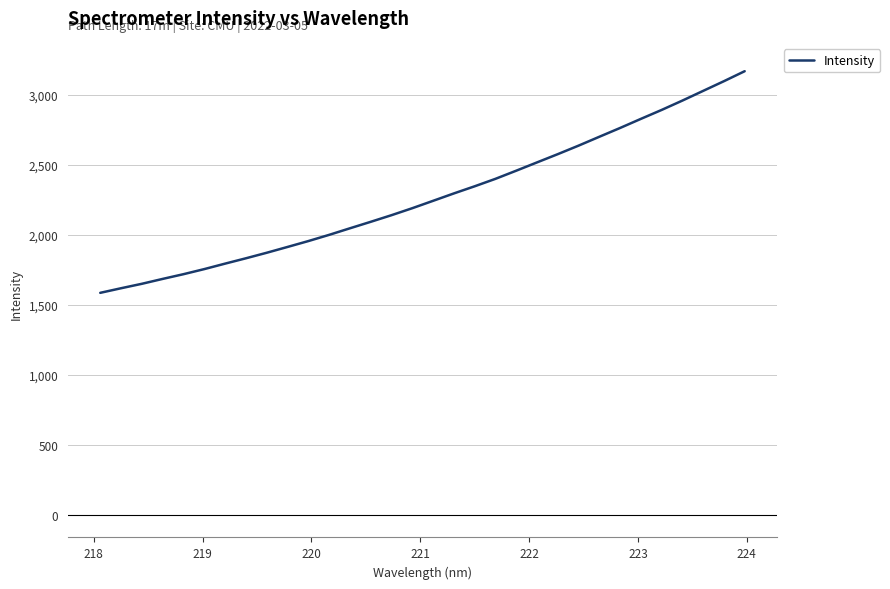

What is the greatest value displayed?

3169.0